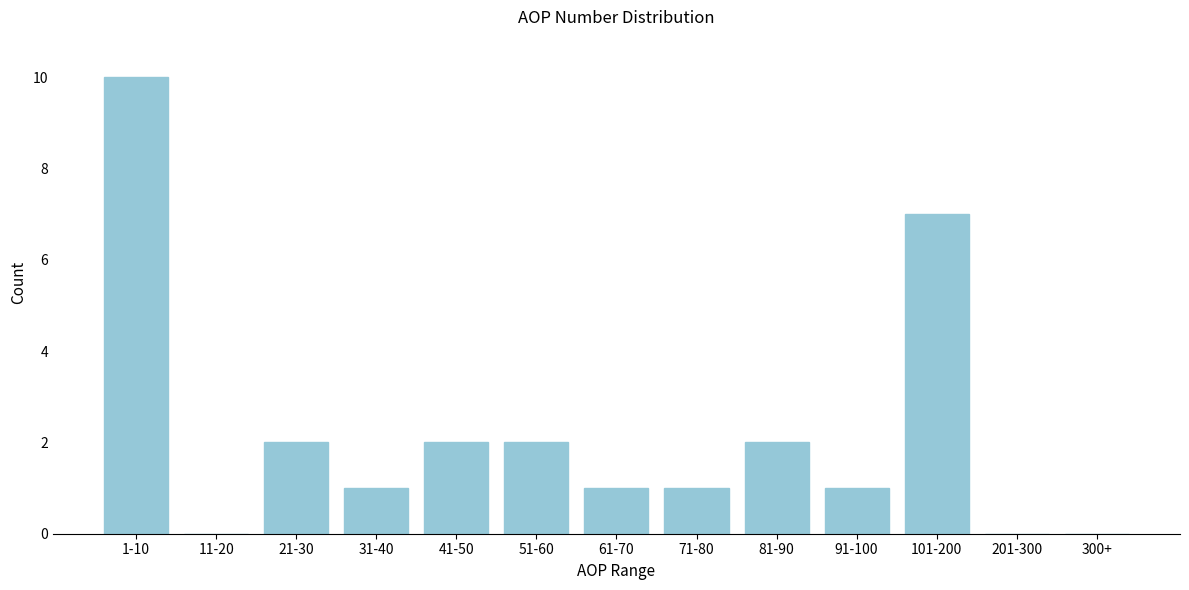

Reading left to right, what are all the values shown in this chart?

1-10=10	11-20=0	21-30=2	31-40=1	41-50=2	51-60=2	61-70=1	71-80=1	81-90=2	91-100=1	101-200=7	201-300=0	300+=0